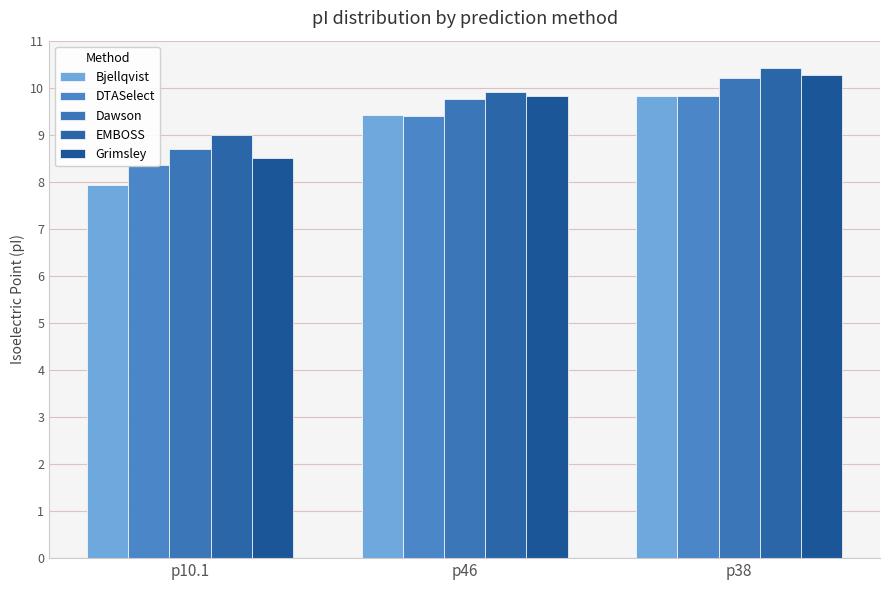

Is it true that Dawson equals 8.7 at p10.1?

True